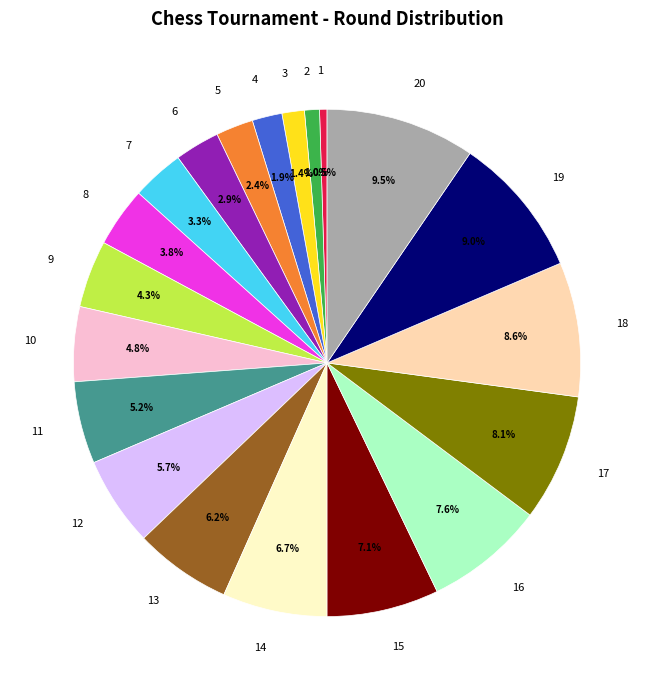

To the nearest percent, what is the difference between the largest and smallest slice percentages?

9%